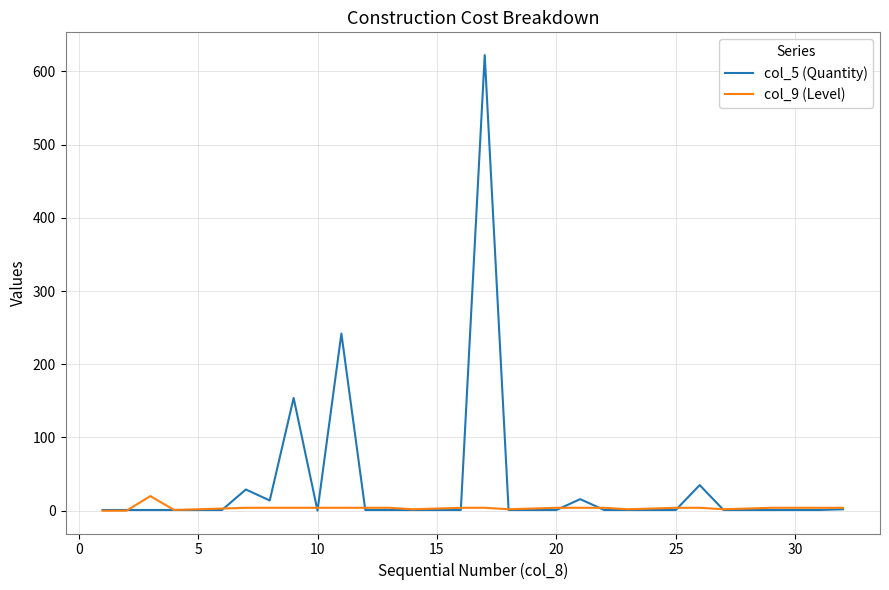

Does the chart display data point markers on the line(s)?

No